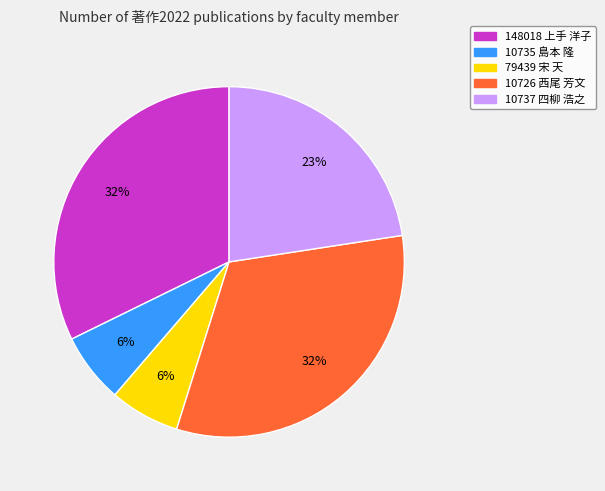

How many slices are in this pie chart?

5